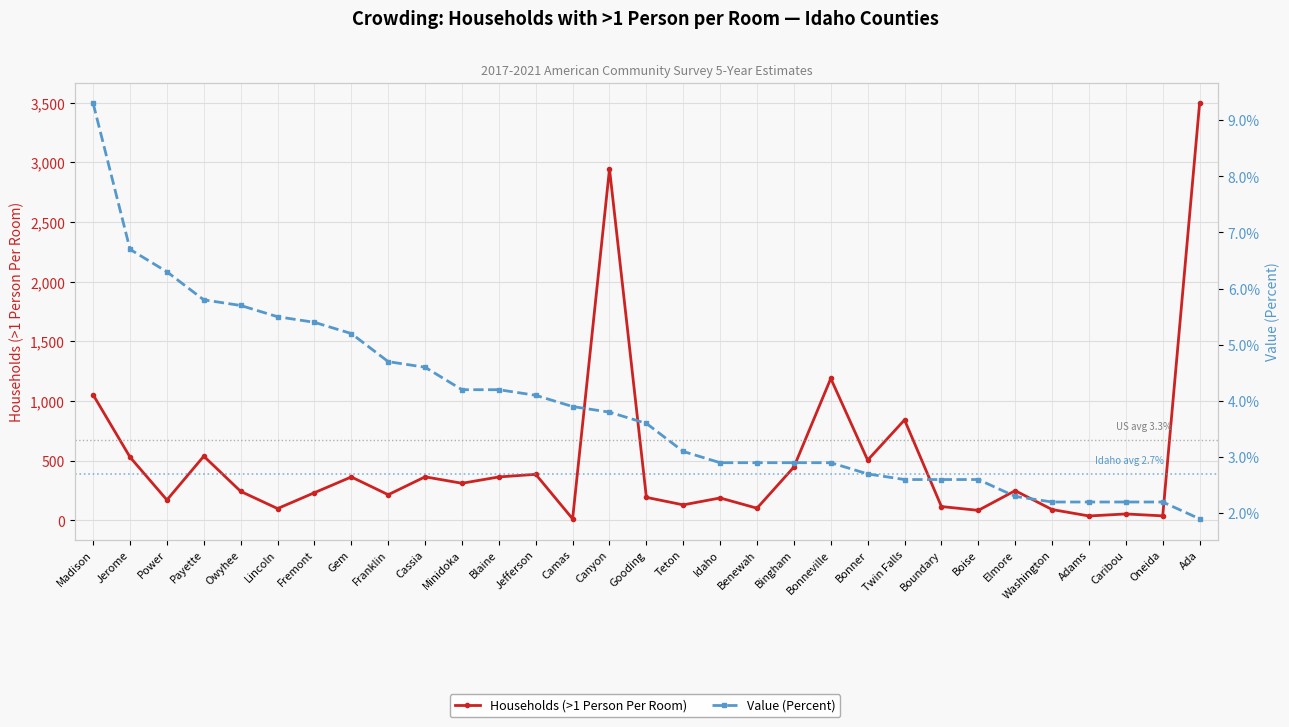

Rank the categories by Value (Percent) value from lowest to highest.

Ada, Washington, Adams, Caribou, Oneida, Elmore, Twin Falls, Boundary, Boise, Bonner, Idaho, Benewah, Bingham, Bonneville, Teton, Gooding, Canyon, Camas, Jefferson, Minidoka, Blaine, Cassia, Franklin, Gem, Fremont, Lincoln, Owyhee, Payette, Power, Jerome, Madison